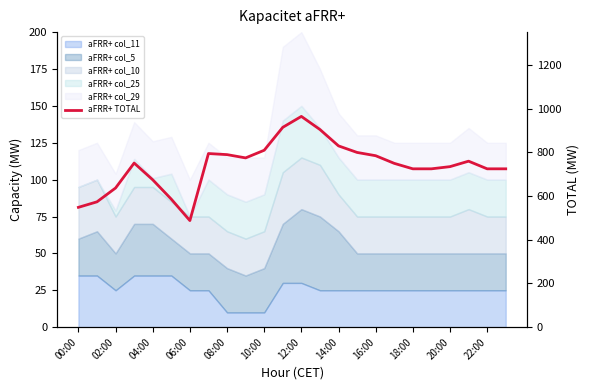

What is the difference between the maximum and minimum values?

477.0